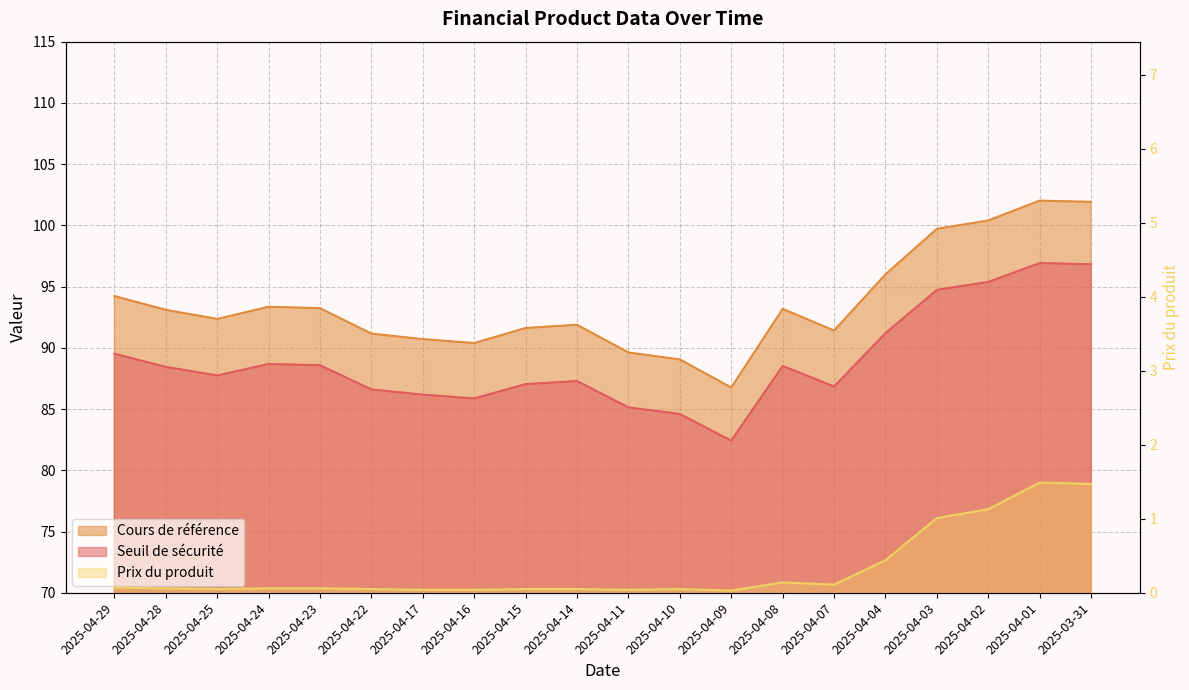

Which label corresponds to the largest value in the chart?

2025-04-01